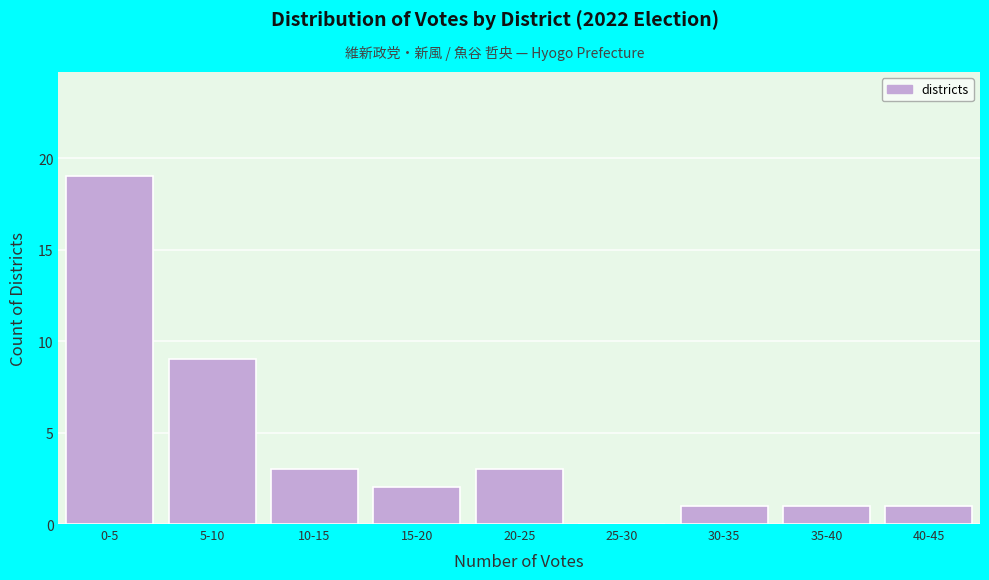

What is the sum of the values at 20-25 and 5-10?

12